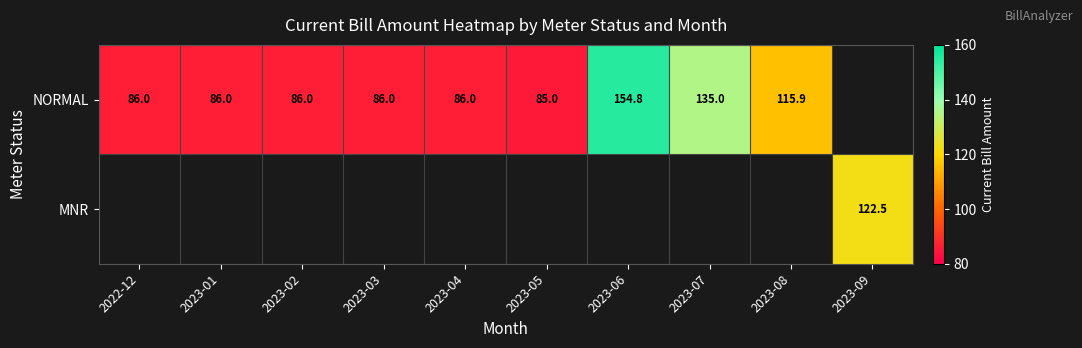

The NORMAL series shows 85.0 at 2023-05. True or false?

True